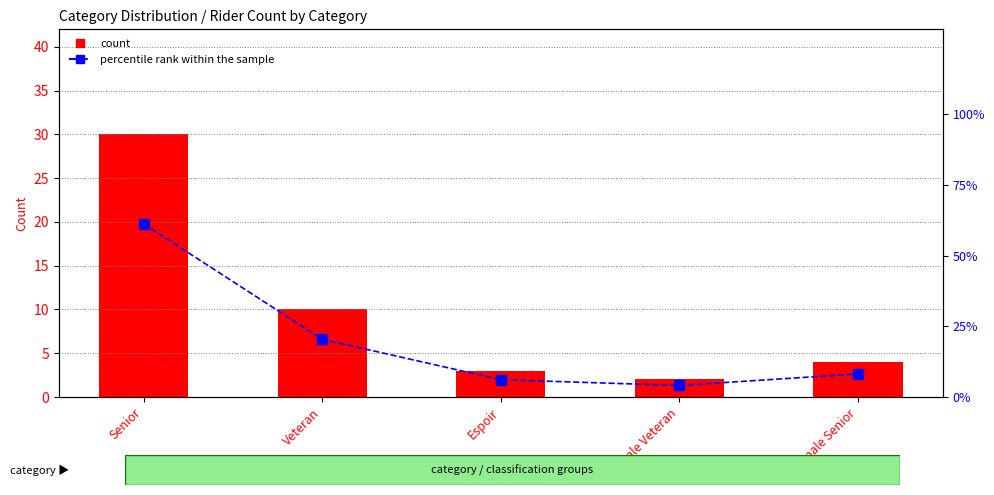

What is the difference between the highest and lowest values at Espoir?

3.1